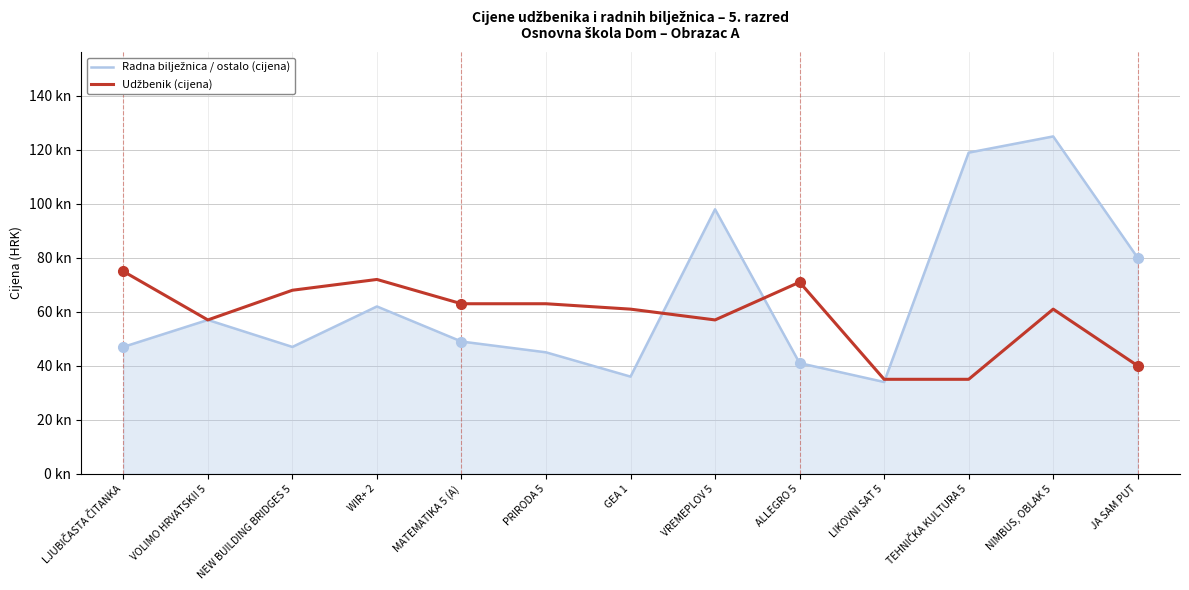

What is the value of the Udžbenik (cijena) point at the 13th from the left?

40